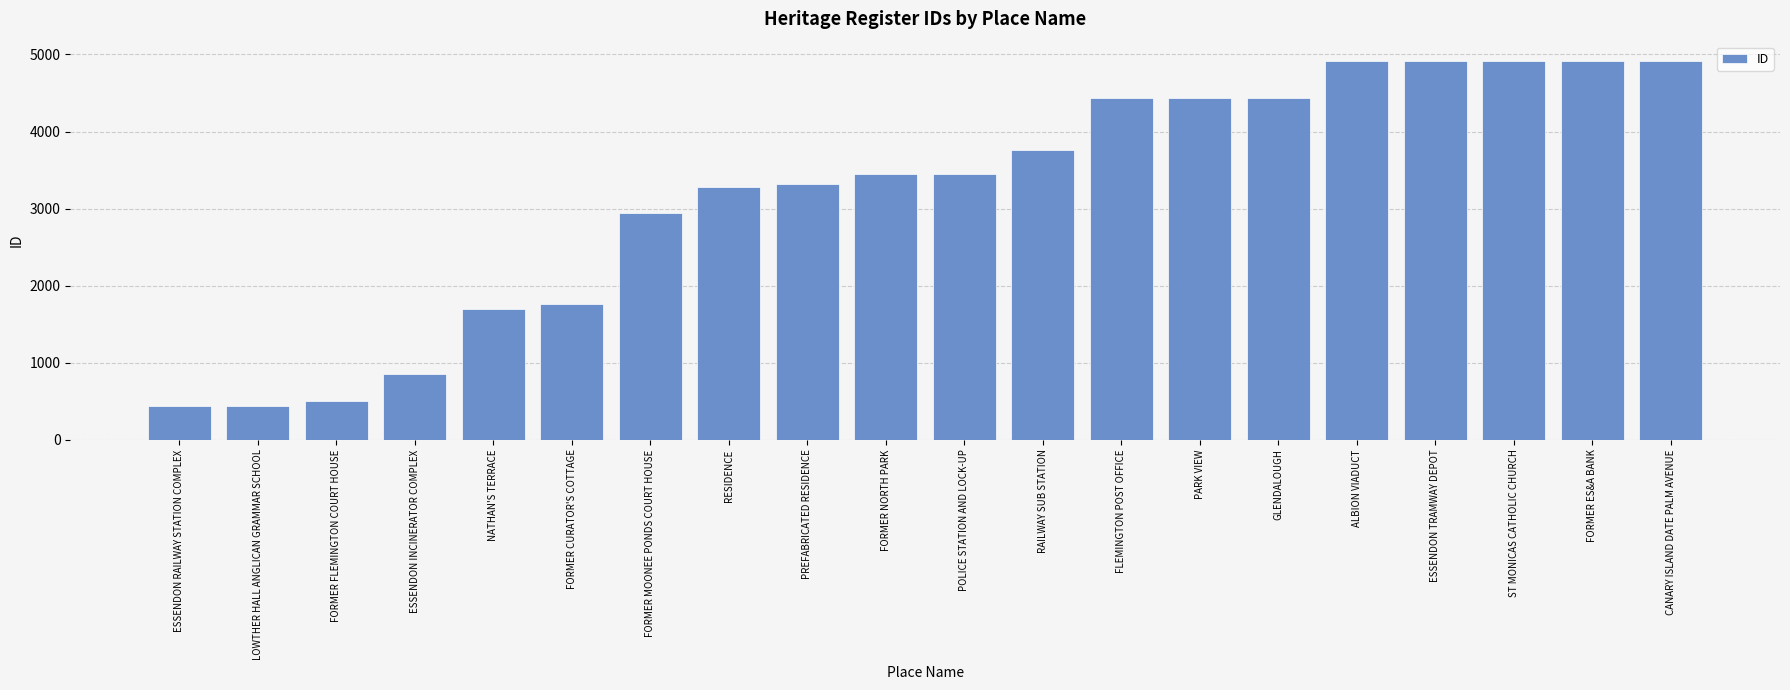

What is the ratio of the value at POLICE STATION AND LOCK-UP to the value at CANARY ISLAND DATE PALM AVENUE?

0.7